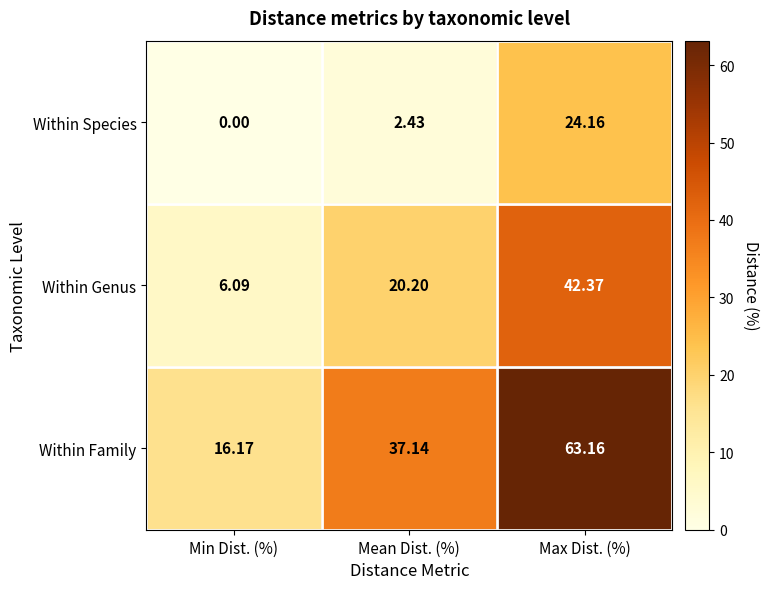

At which category does the chart reach its peak across all series?

Max Dist. (%)